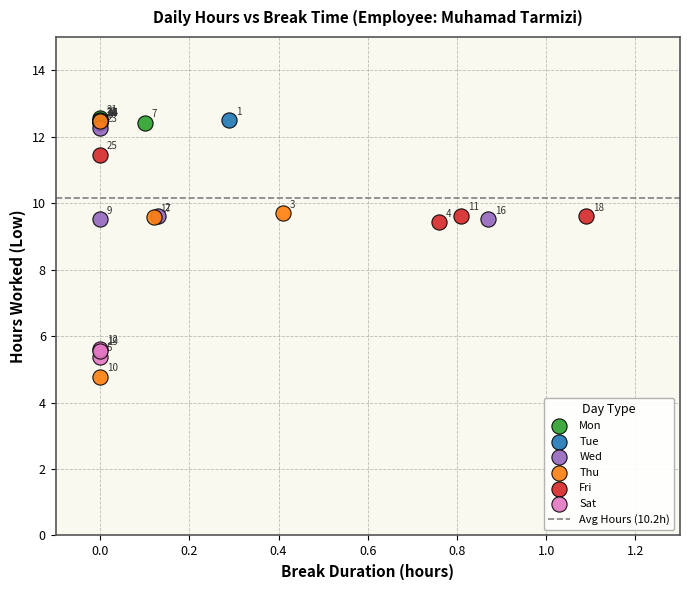

Which series reaches the minimum Y coordinate?

Thu